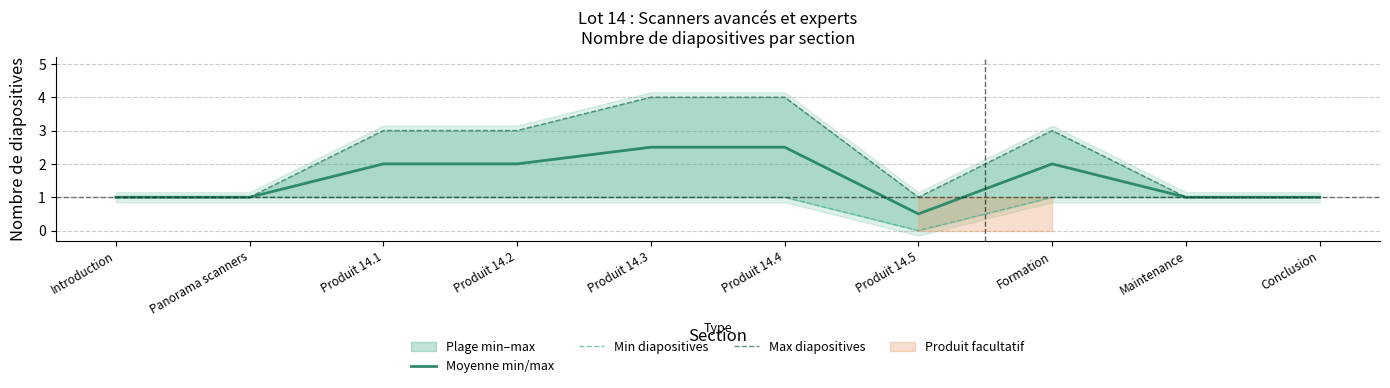

How many values in the Moyenne min/max series exceed 2?

2